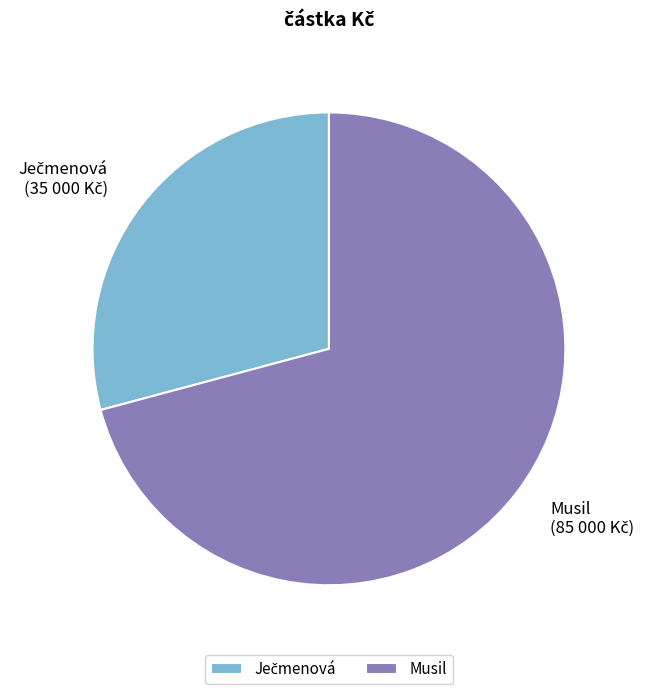

Is it true that Musil is 71% of the pie?

True